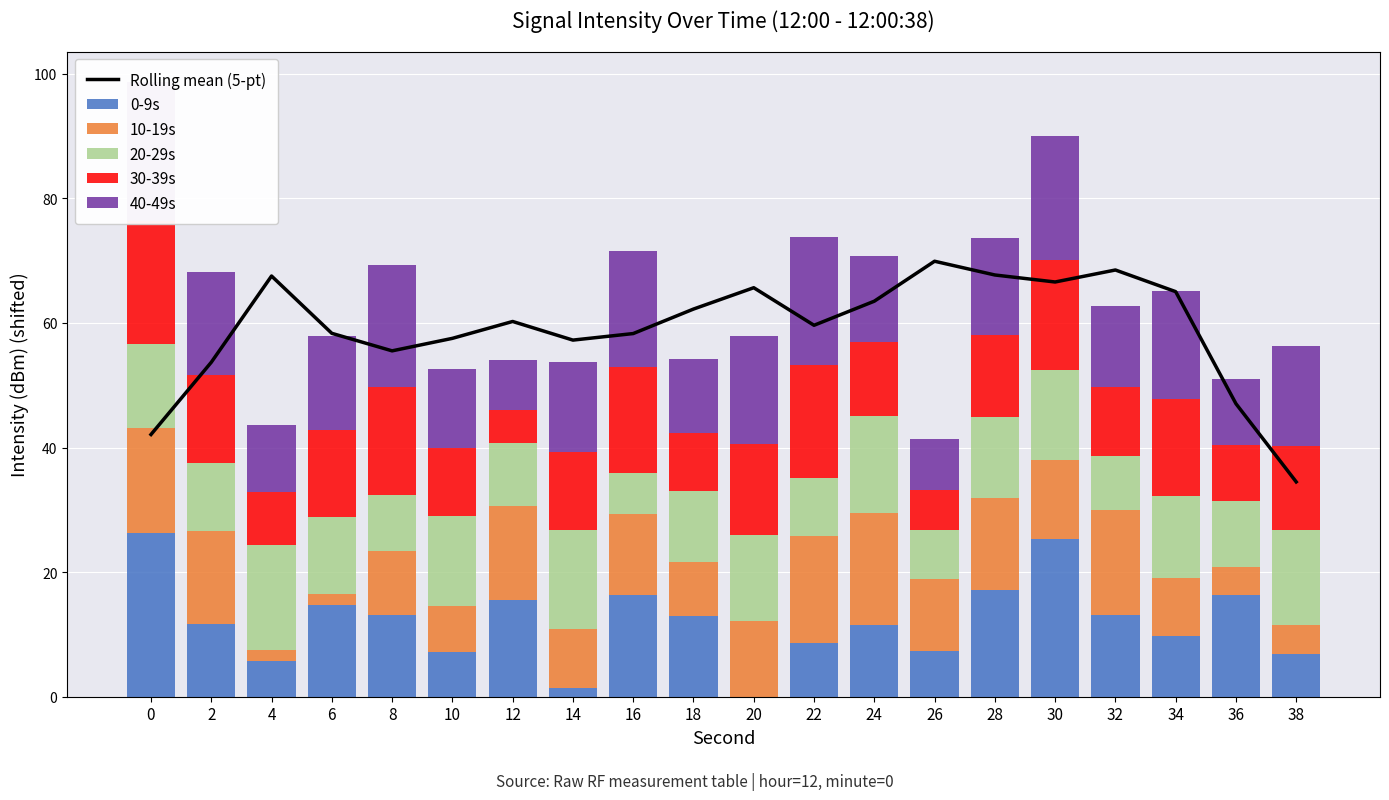

How many values in the 20-29s series are below 12?

9